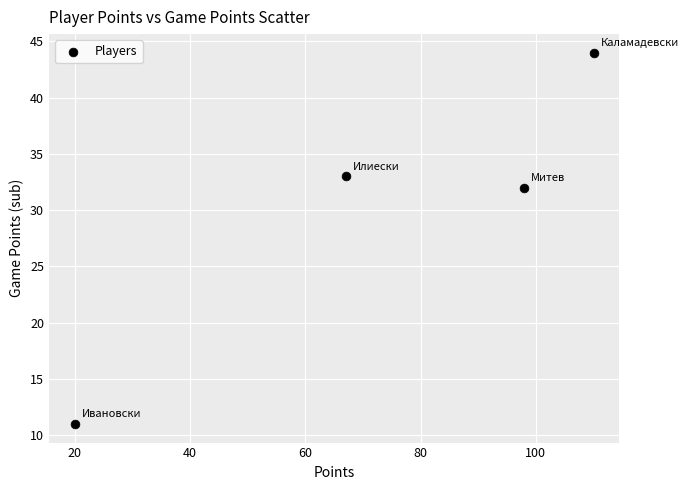

What Y value in the scatter plot is closest to 27?

32